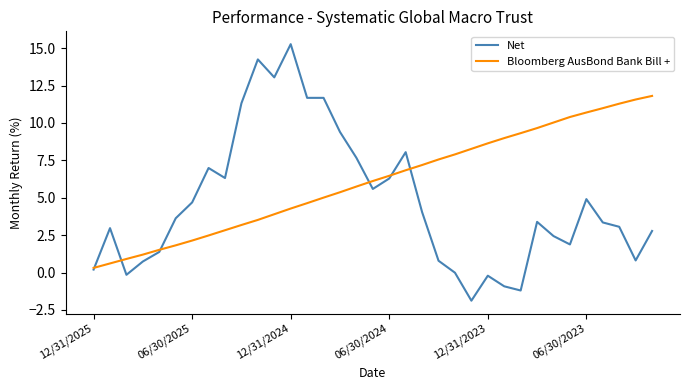

List the series in order of their peak value, lowest first.

Bloomberg AusBond Bank Bill +, Net